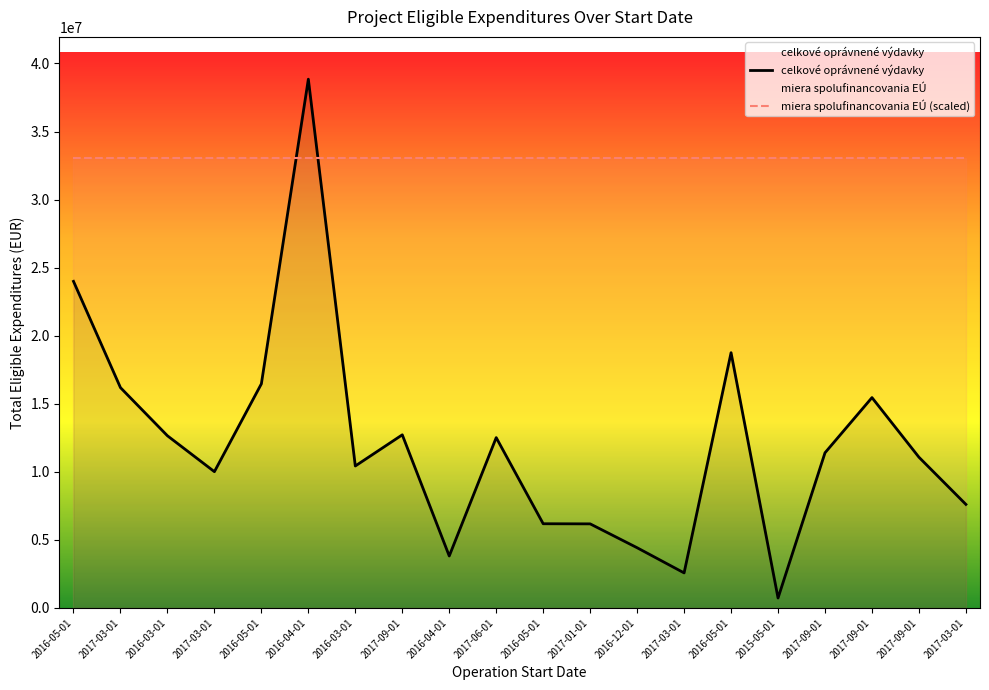

How many interior local peaks (higher than both neighbors) does the data have?

5